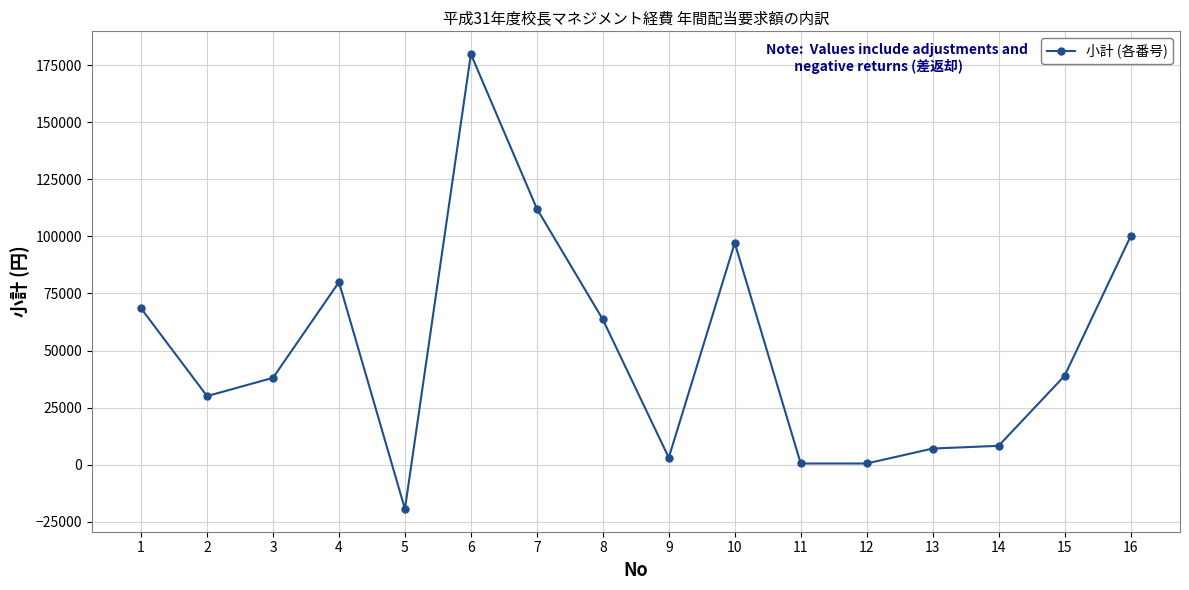

What is the maximum value shown in the chart?

180000